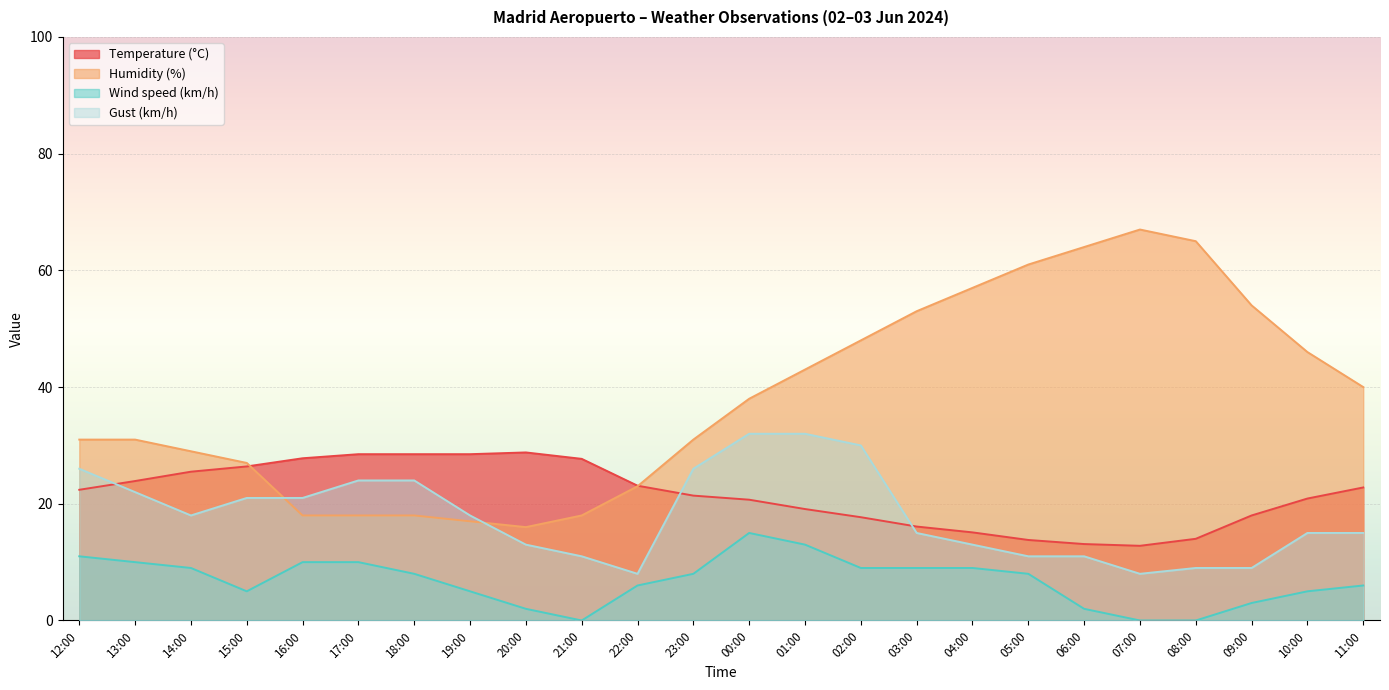

The Gust (km/h) series shows 9.0 at 20:00. True or false?

False